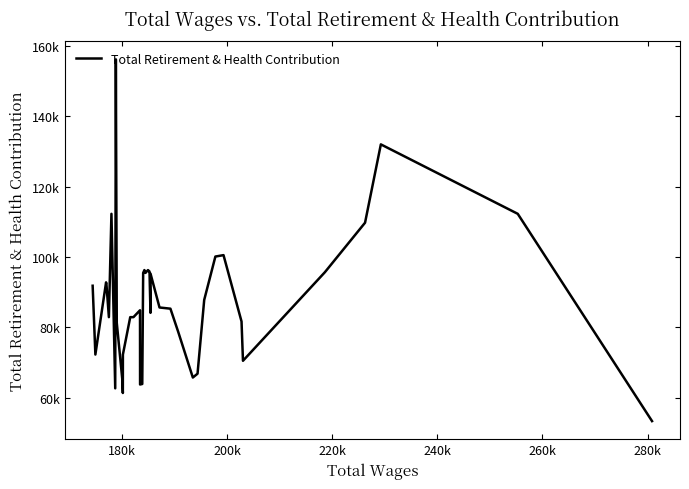

Is this an area chart (filled region under the line)?

No